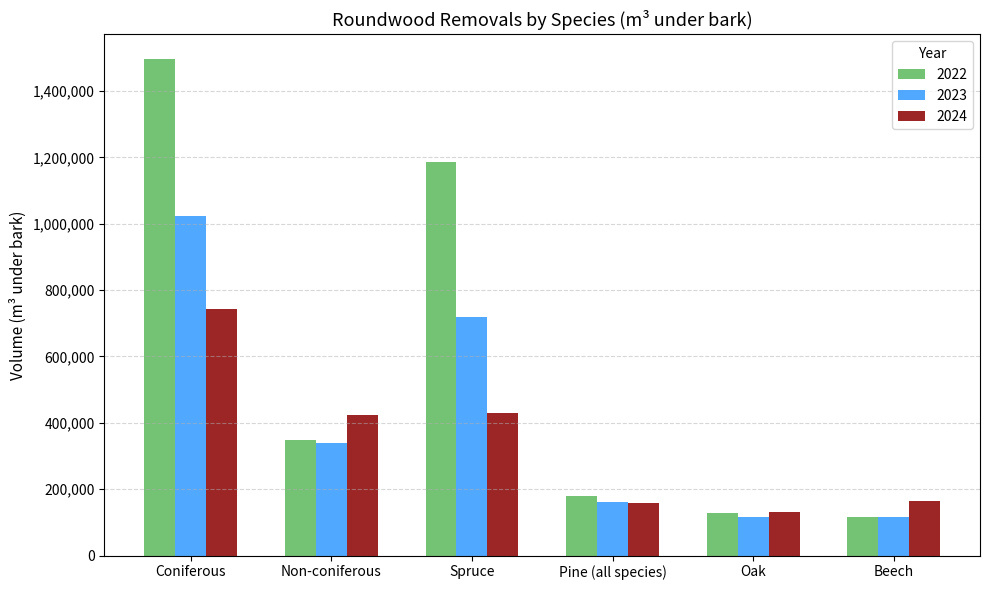

At which category is the sum across all series the highest?

Coniferous